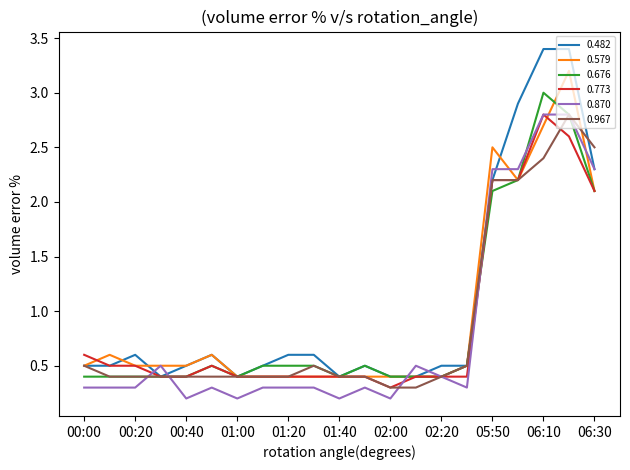

Which series has the widest spread of values?

0.482